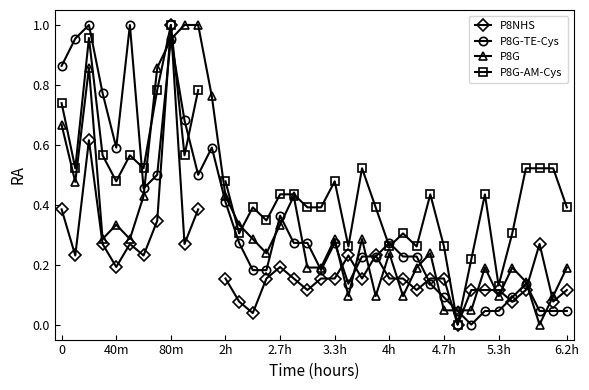

True or false: P8G-TE-Cys has more than 0 points higher than both neighbors.

True